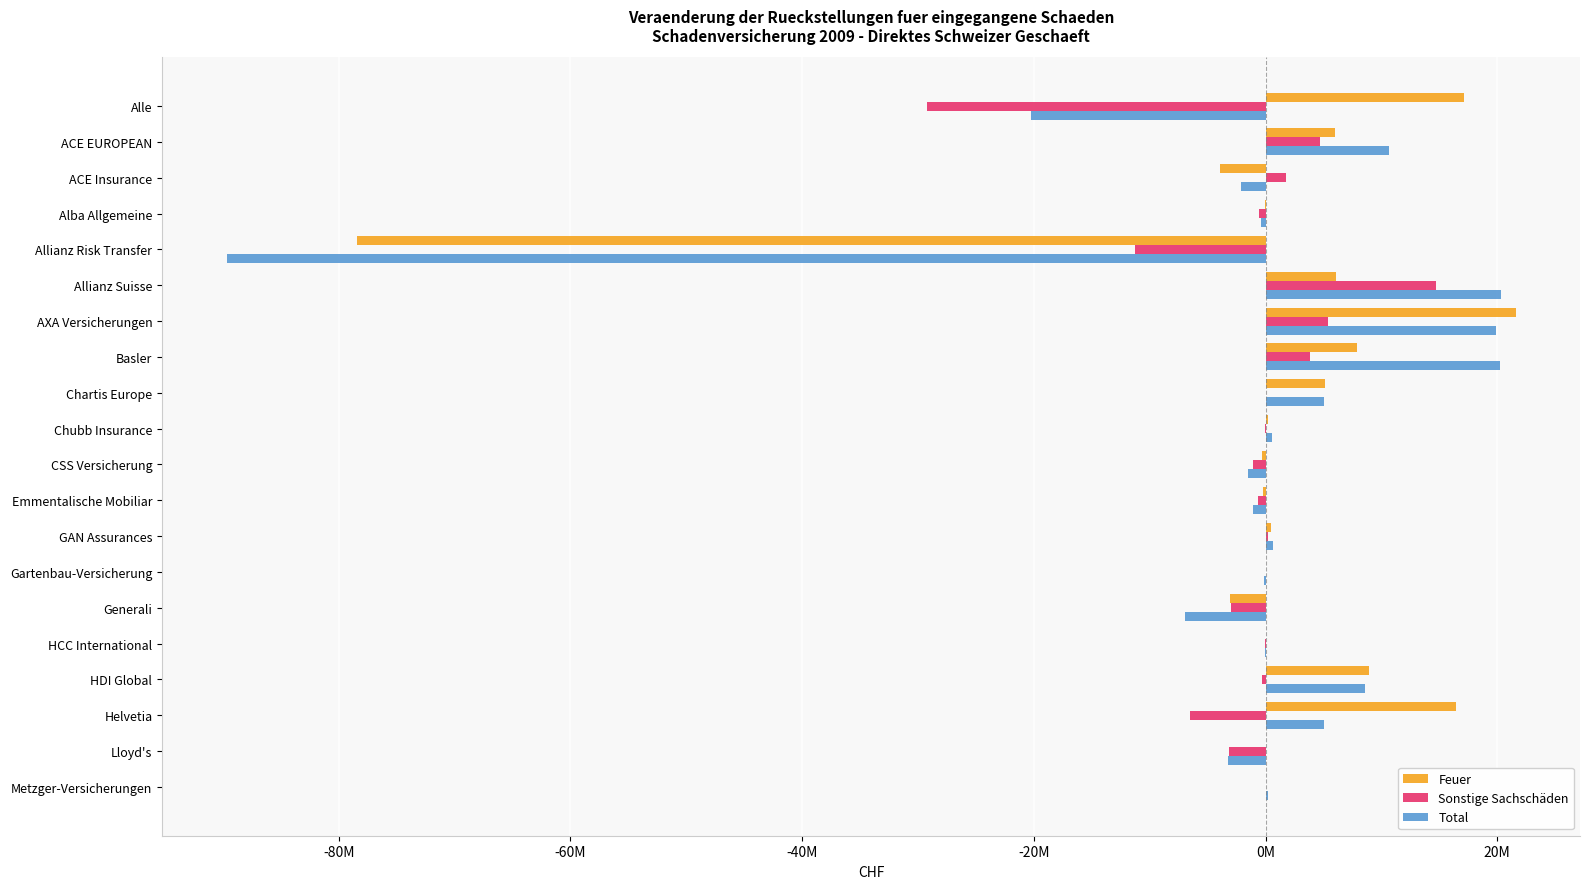

What are all the series names shown in the legend?

Feuer, Sonstige Sachschäden, Total